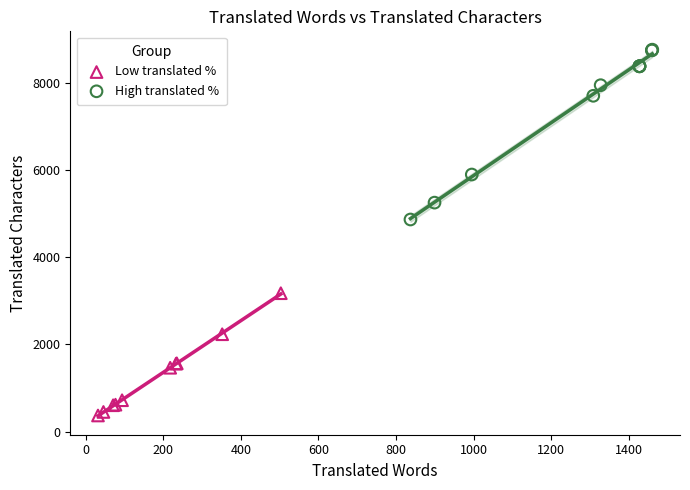

Which series reaches the maximum Y coordinate?

High translated %